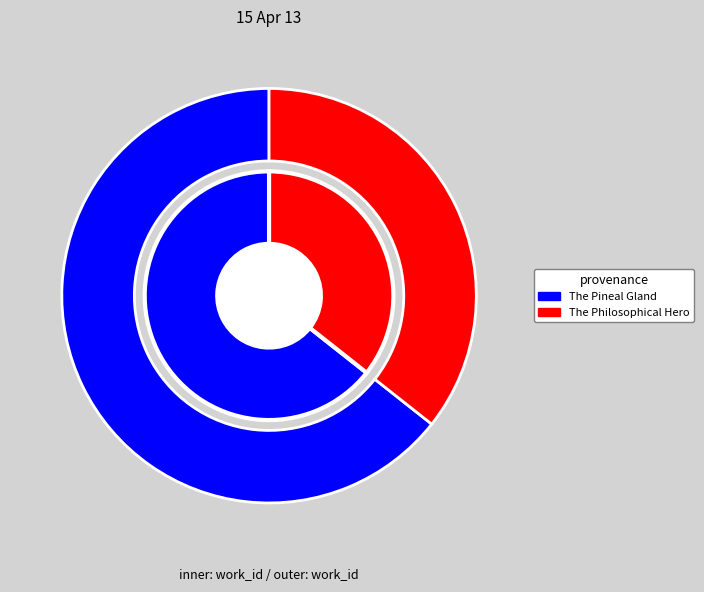

How much of the chart is everything except The Pineal Gland?

35.6%